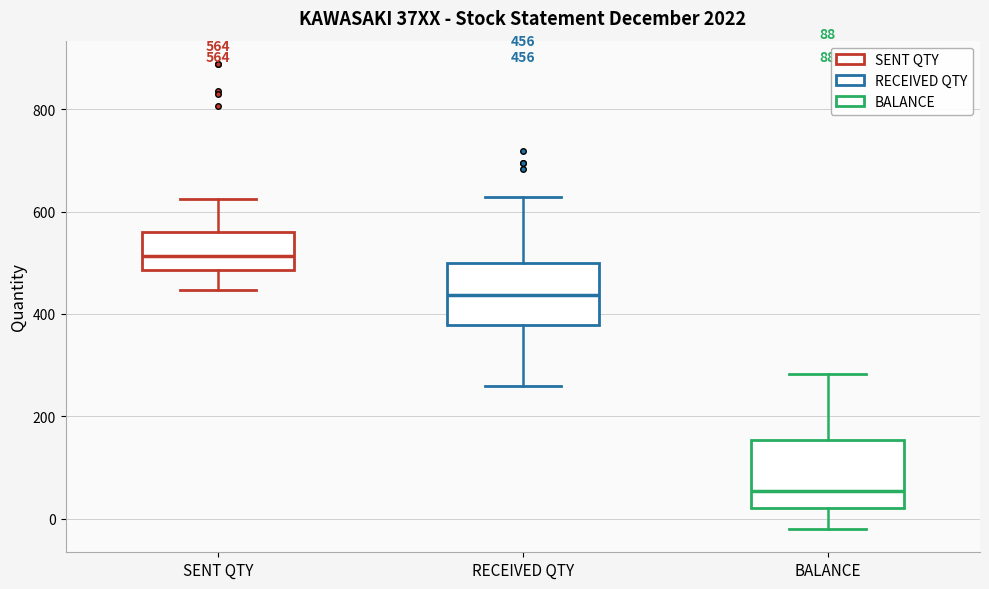

Which box has the highest median line?

SENT QTY